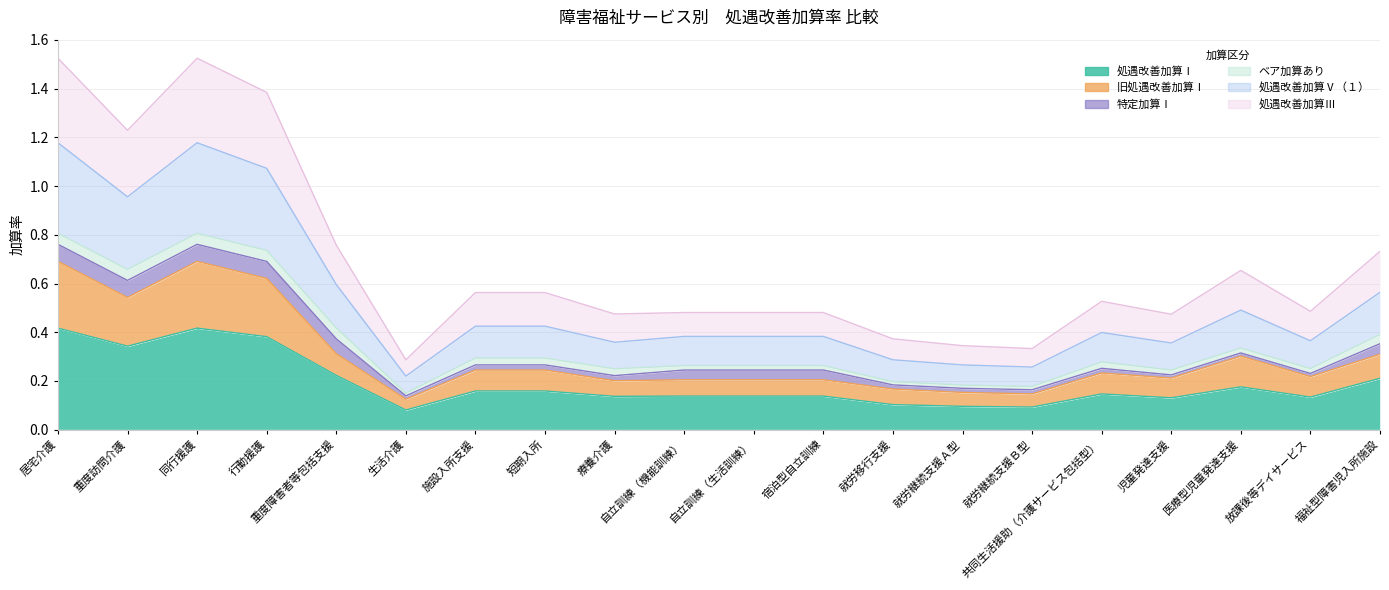

True or false: 処遇改善加算Ⅲ and 処遇改善加算Ⅰ cross at least once.

False